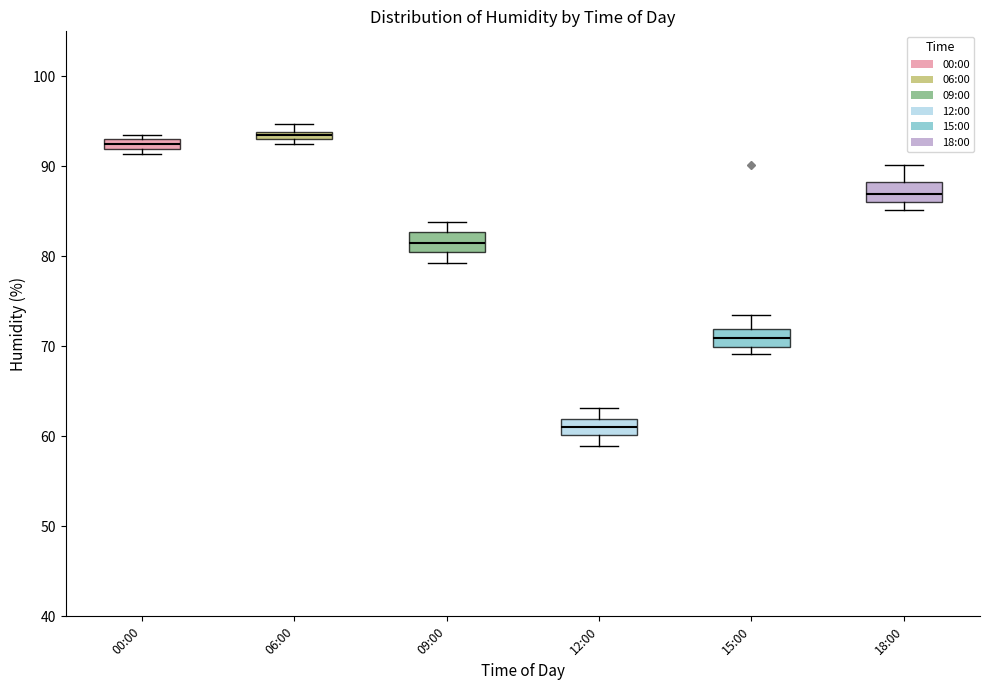

Which box's median line is the highest?

06:00